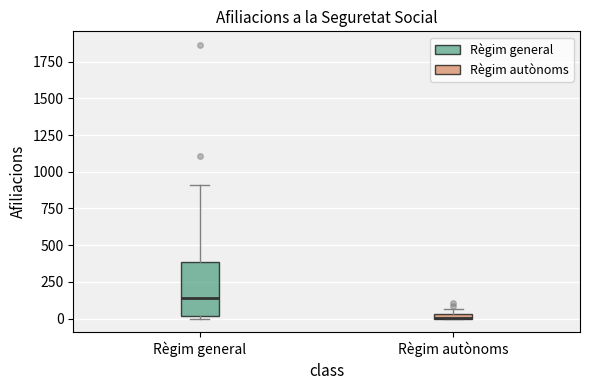

Which box is the tallest, from its lower edge to its upper edge?

Règim general